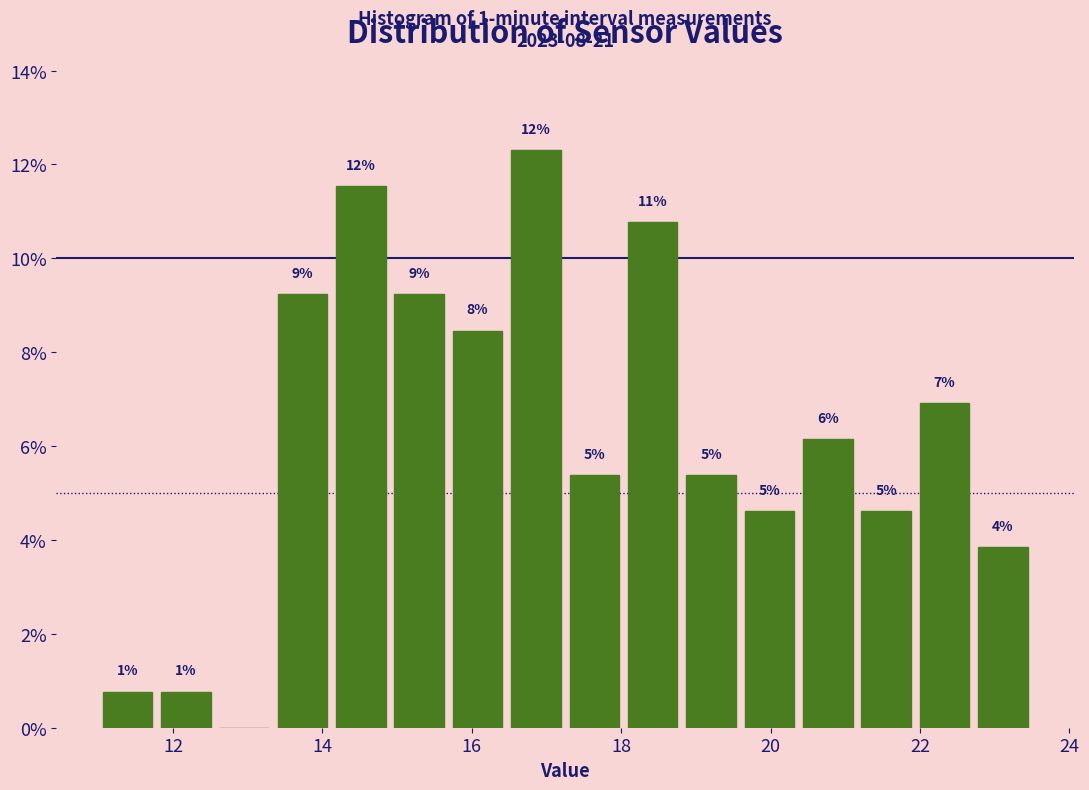

Read against the x-axis, roughly where is the centre of the tallest bar?

16.8